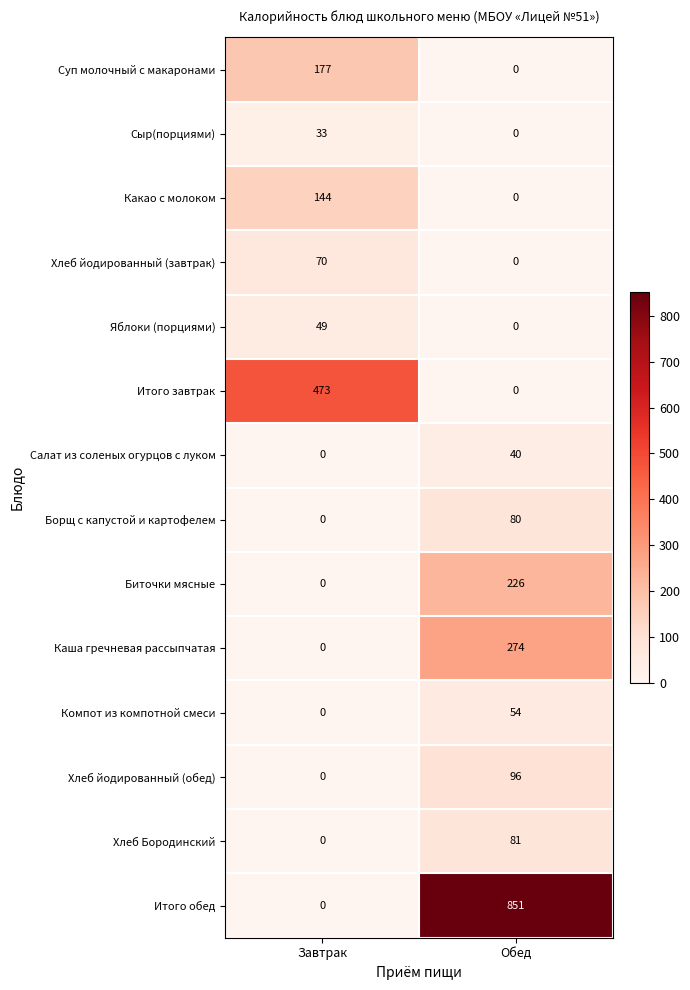

List the series in order of their peak value, lowest first.

Сыр(порциями), Салат из соленых огурцов с луком, Яблоки (порциями), Компот из компотной смеси, Хлеб йодированный (завтрак), Борщ с капустой и картофелем, Хлеб Бородинский, Хлеб йодированный (обед), Какао с молоком, Суп молочный с макаронами, Биточки мясные, Каша гречневая рассыпчатая, Итого завтрак, Итого обед